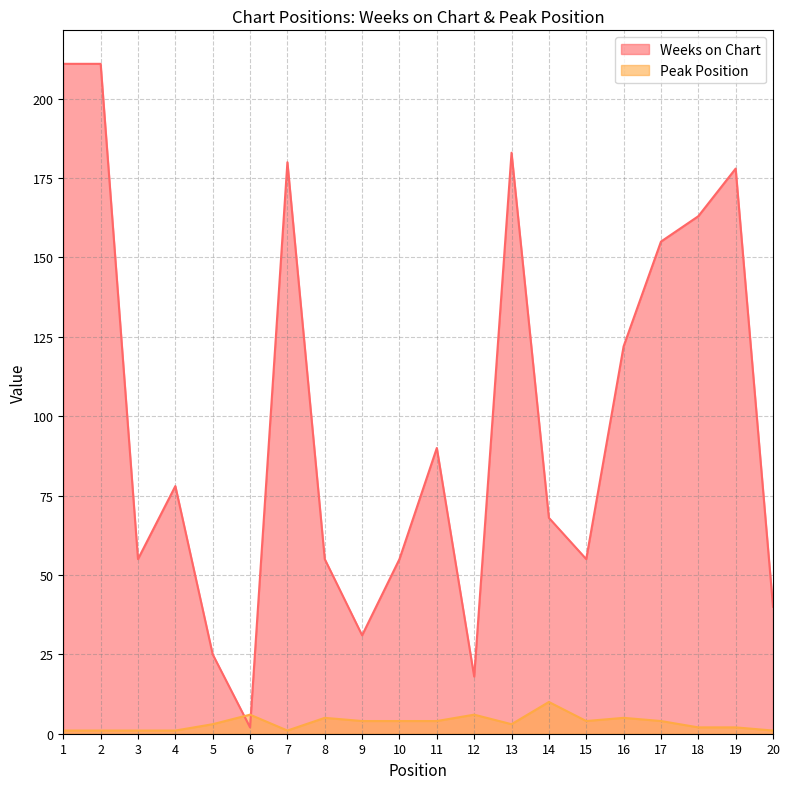

At which label is Peak Position closest to 5?

8